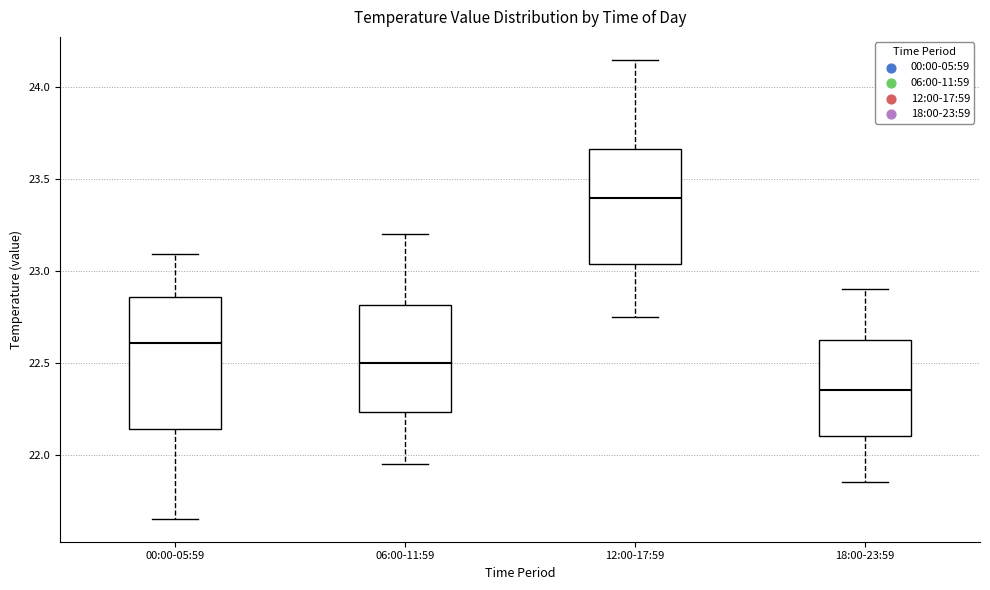

Reading left to right, transcribe this box plot: for each box, give where its median line is, the range the box spans, and where its two whiskers end, as read against the y-axis. The values are not printed on the chart, so give them approximately, as read against the axis.

00:00-05:59: median 22.60, box 22.15 to 22.85, whiskers 21.65 to 23.10
06:00-11:59: median 22.50, box 22.25 to 22.80, whiskers 21.95 to 23.20
12:00-17:59: median 23.40, box 23.05 to 23.65, whiskers 22.75 to 24.15
18:00-23:59: median 22.35, box 22.10 to 22.65, whiskers 21.85 to 22.90